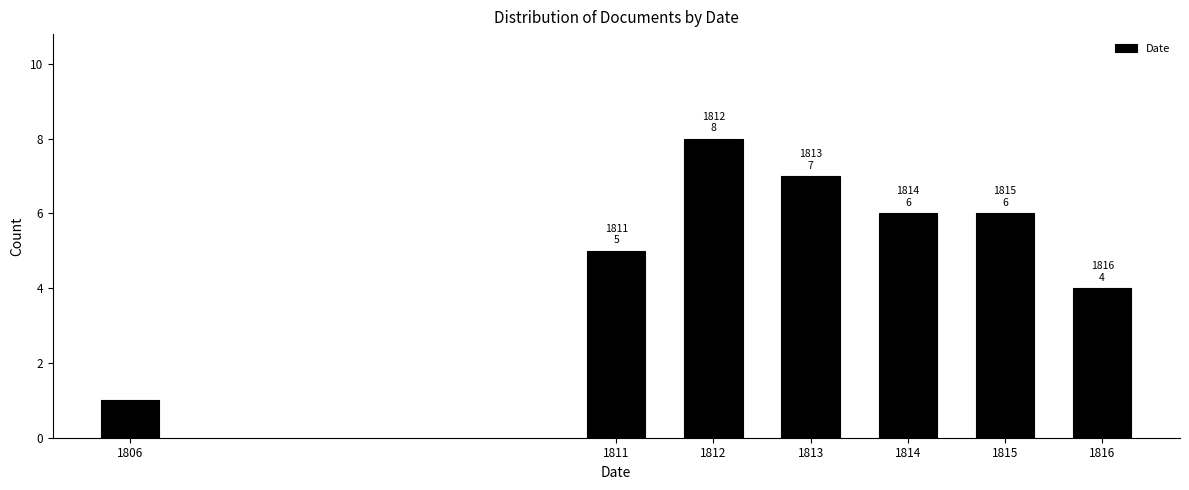

Reading left to right, what are all the values shown in this chart?

1	5	8	7	6	6	4